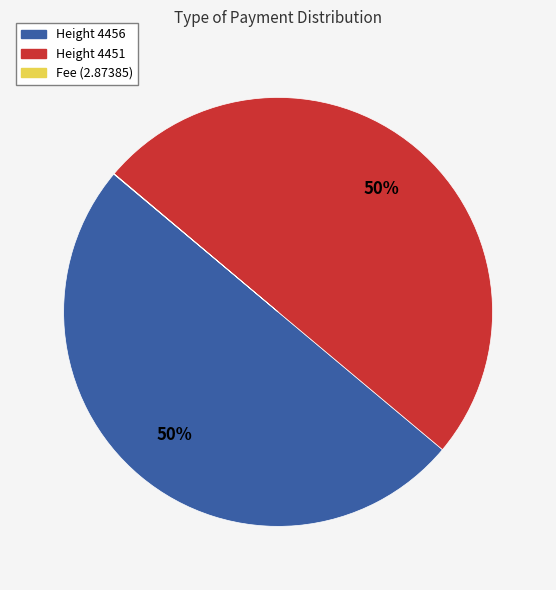

True or false: Height 4451 accounts for 50% of the total.

True